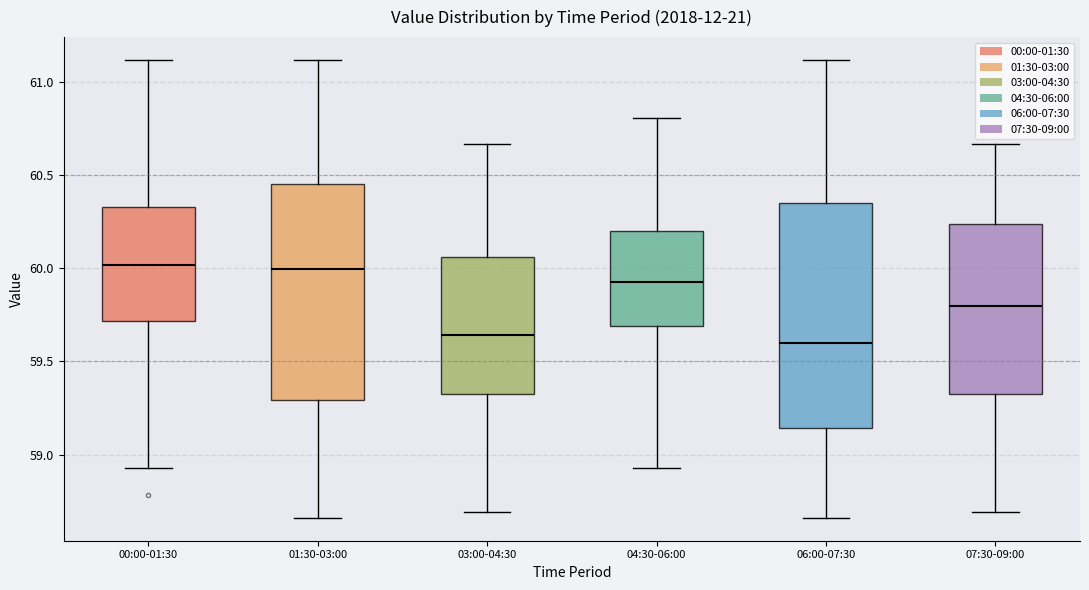

Where does the upper whisker of the box for 03:00-04:30 end on the y-axis? The values are not printed on the chart, so give them approximately, as read against the axis.

60.65